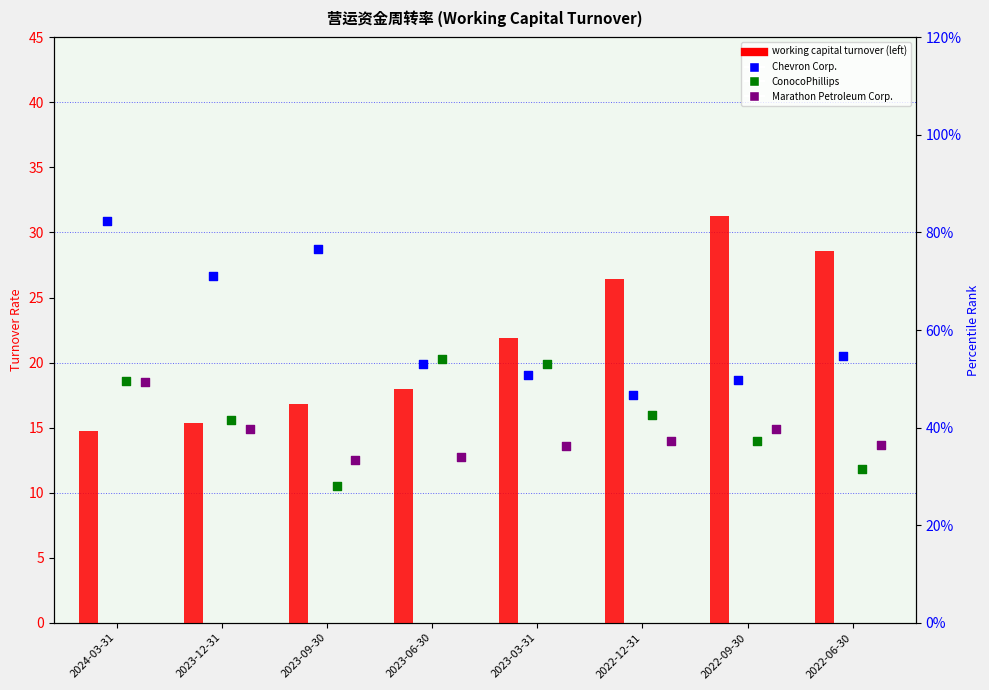

Which series contains the highest Y value?

Chevron Corp.